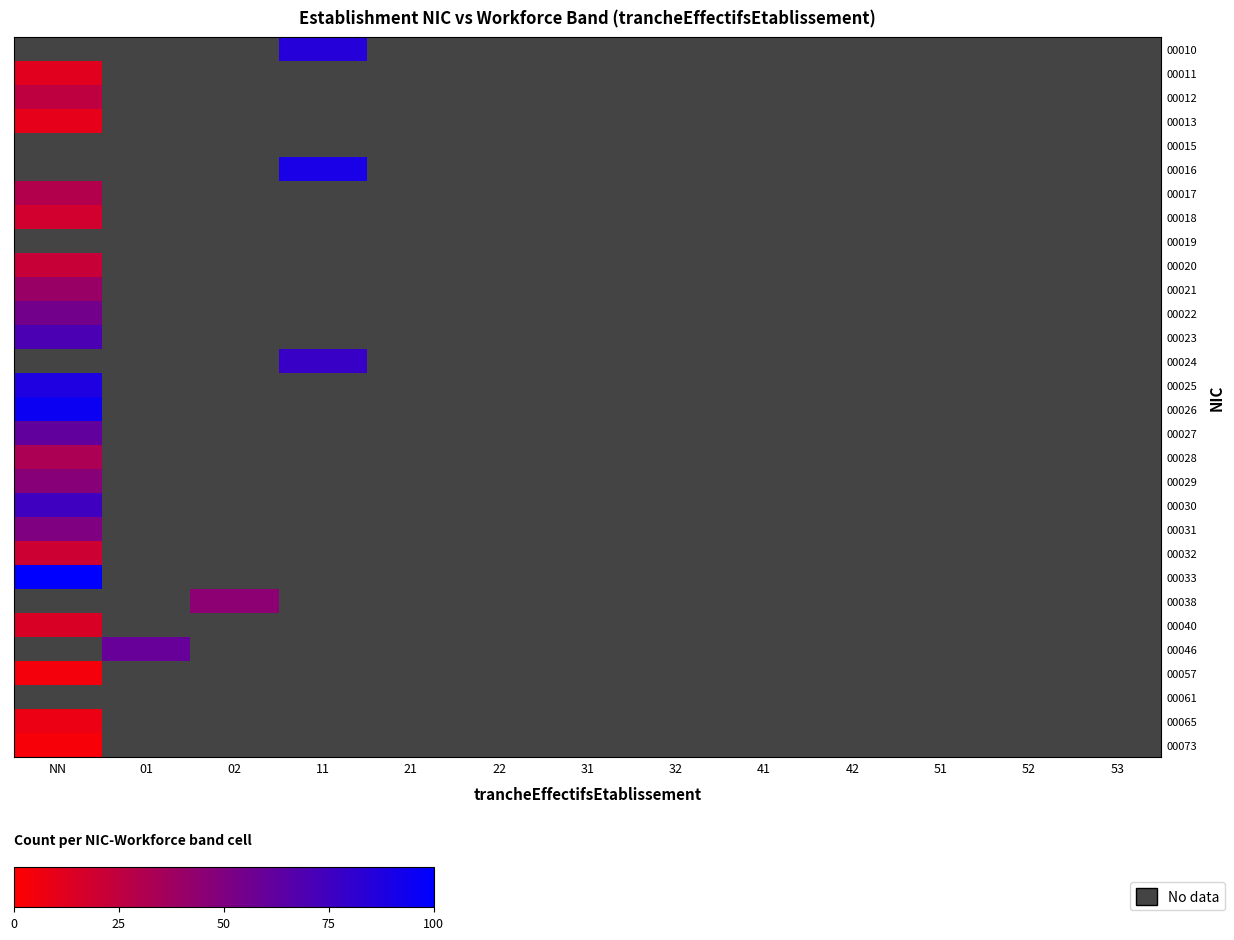

What is the greatest value displayed?

100.0